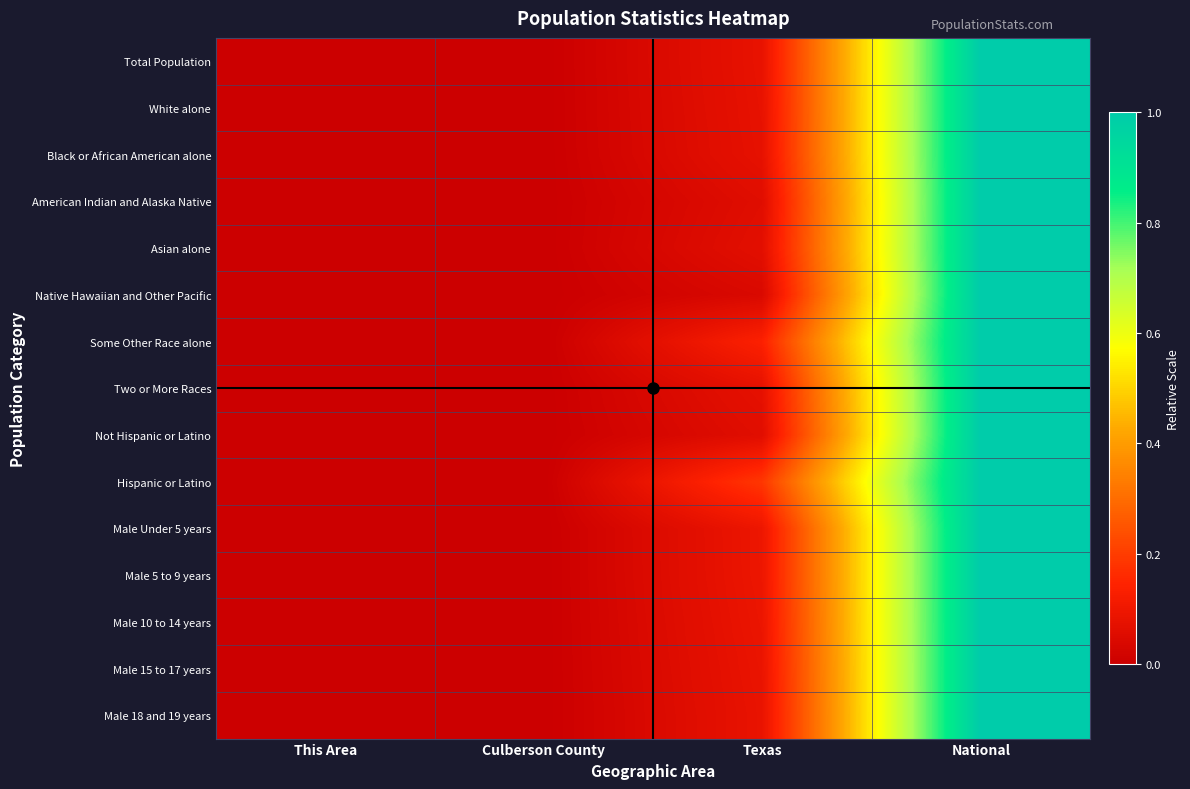

Which has a higher value, National or Culberson County?

National